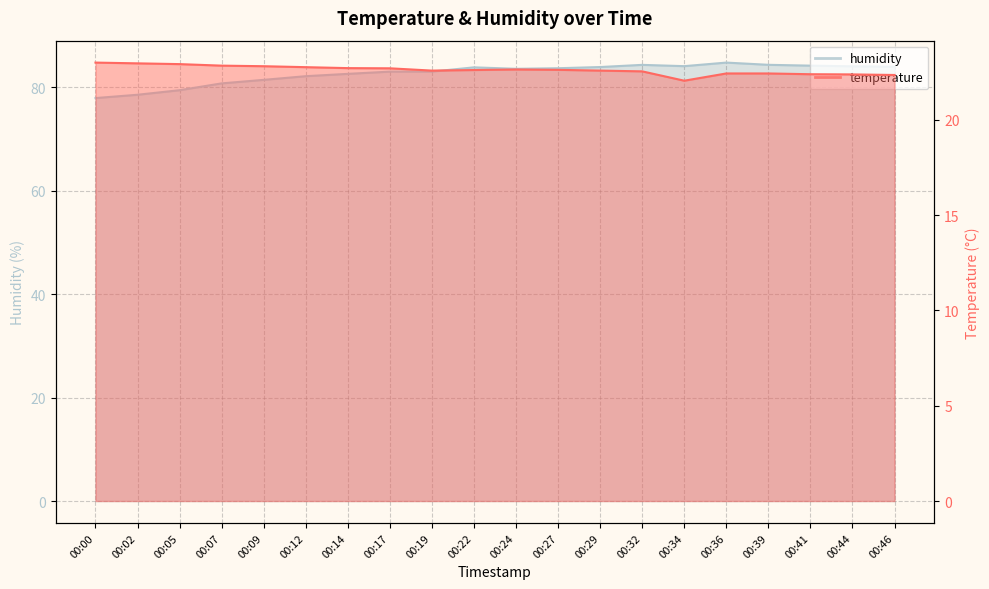

How many lines are shown in the chart?

2